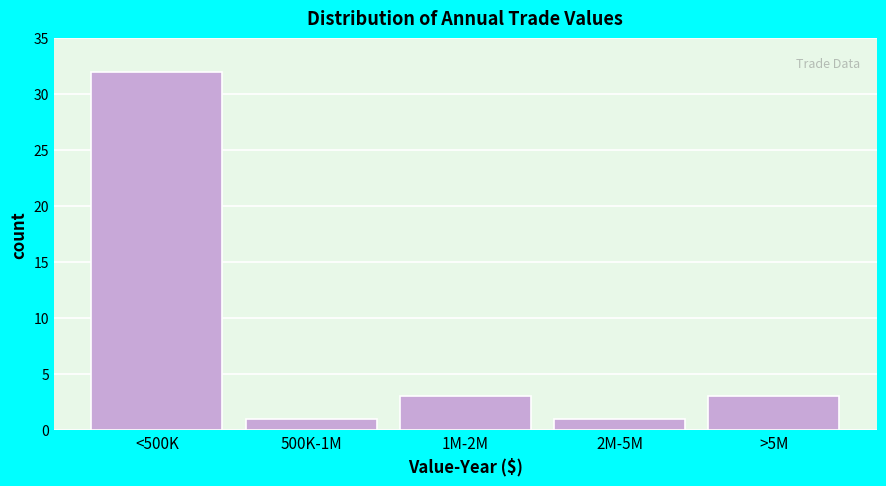

Reading left to right, list all the values displayed in this chart.

<500K=32	500K-1M=1	1M-2M=3	2M-5M=1	>5M=3